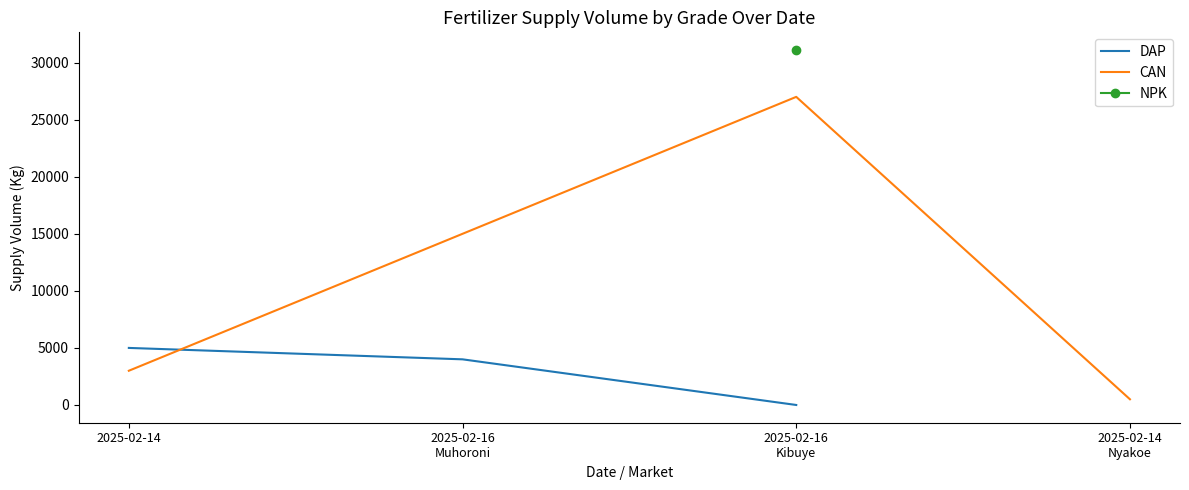

What value does the DAP series have at 2025-02-16
Muhoroni, to the nearest 10?

4000